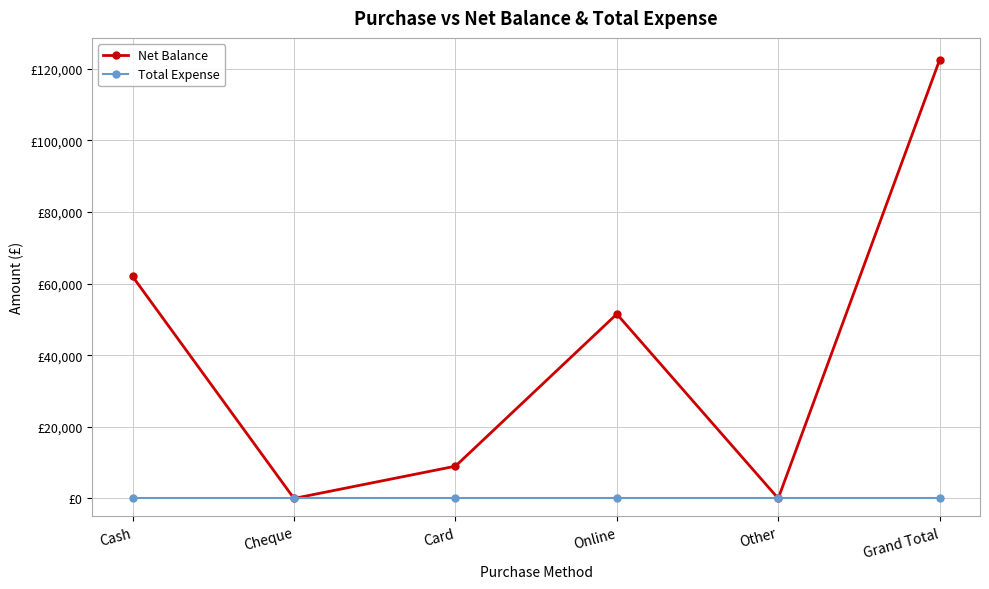

In Net Balance, how many points are lower than both neighbors (excluding endpoints)?

2